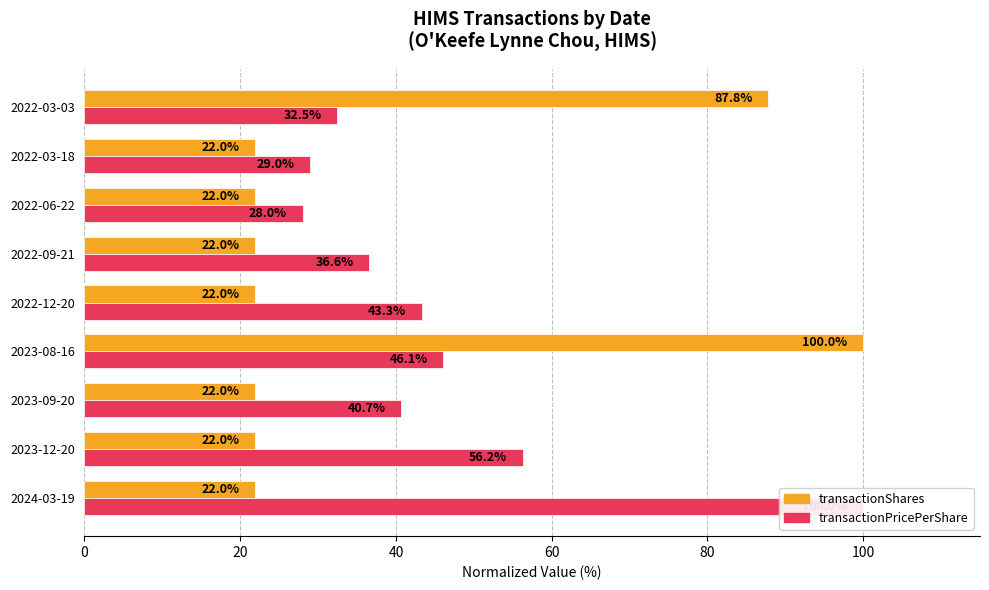

How many values in the transactionPricePerShare series exceed 40?

5